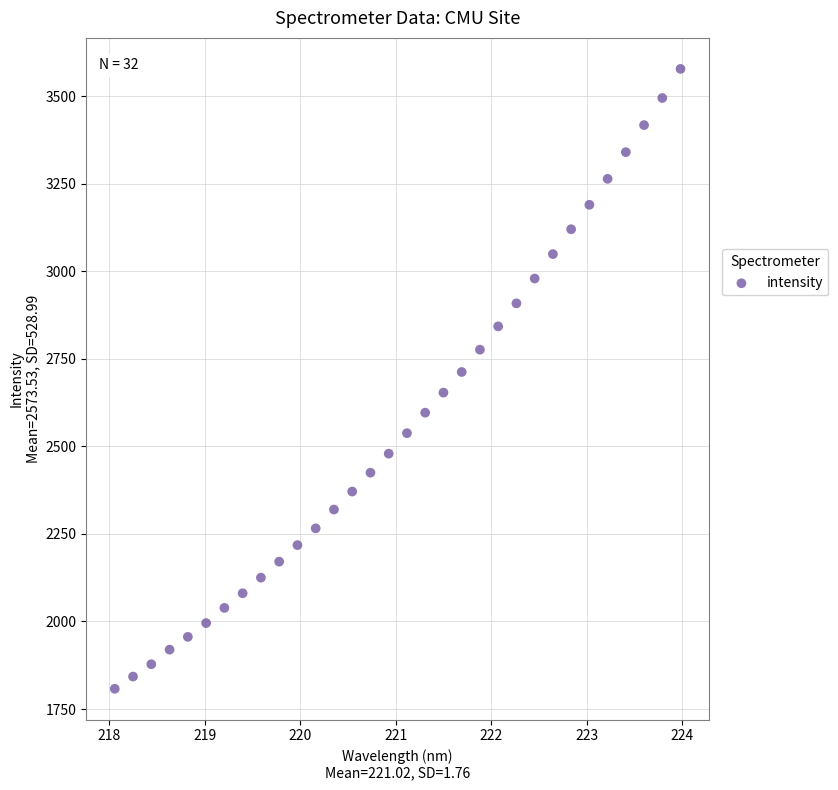

What is the range of X values (max minus min)?

5.9